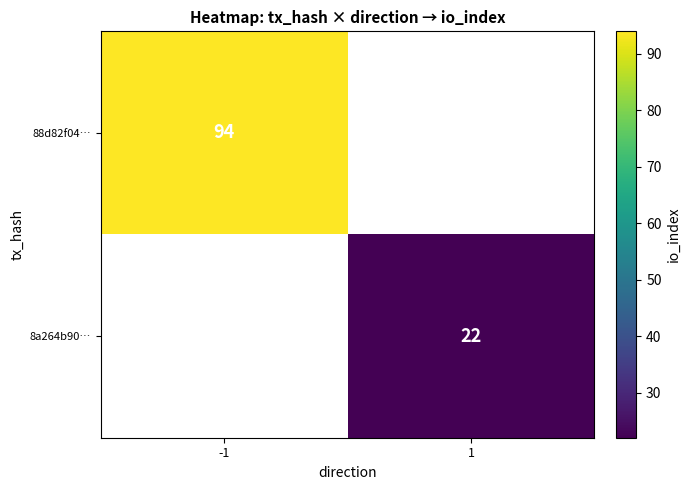

Is it true that 88d82f04… equals 94 at -1?

True